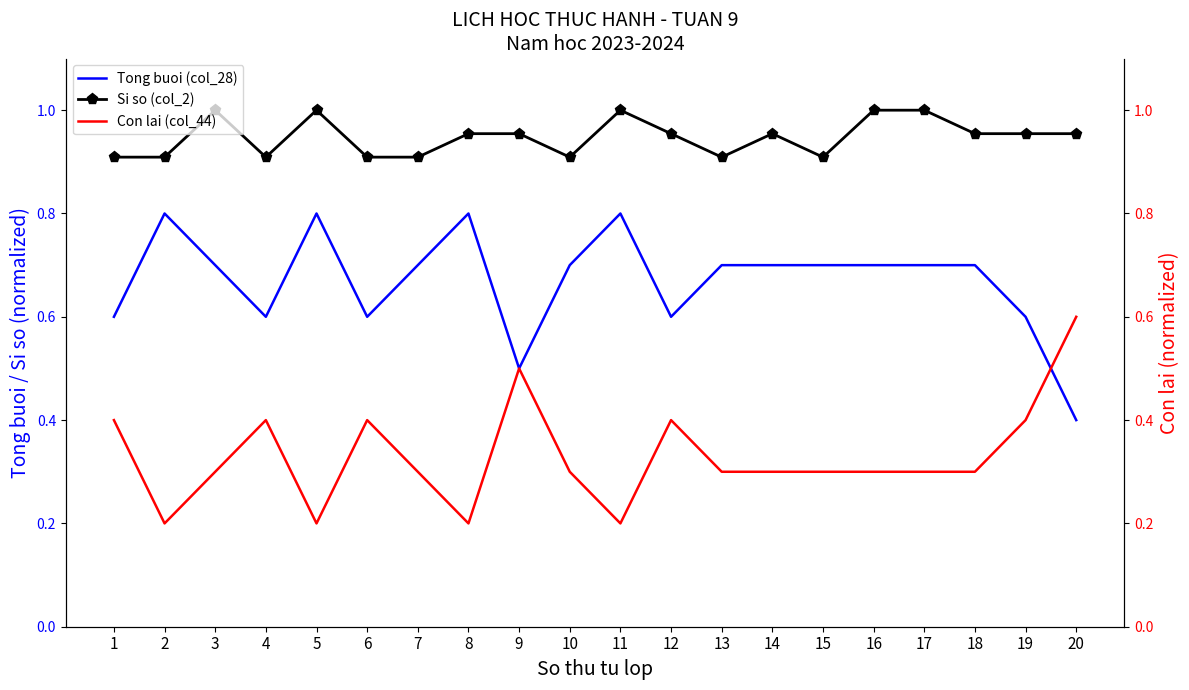

The value of Si so (col_2) at 2 is 1.5. True or false?

False